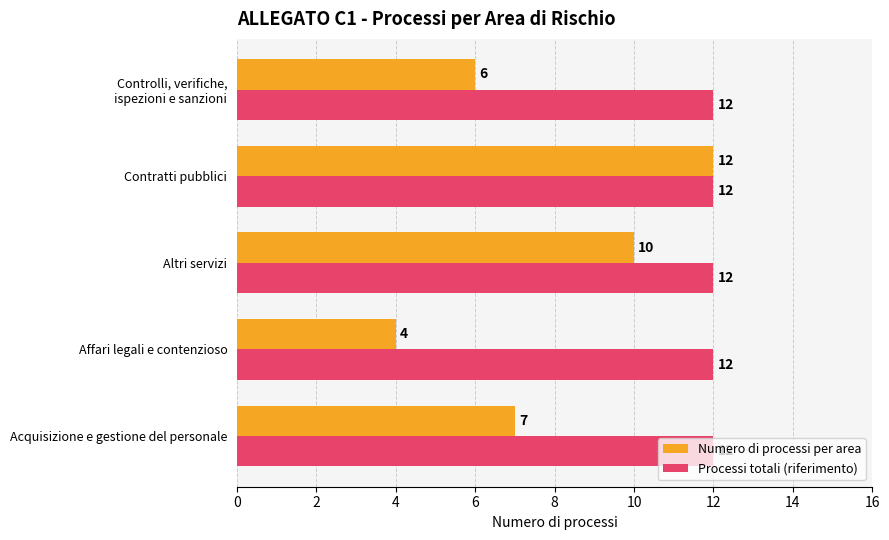

Which category has the highest value in the Numero di processi per area series?

Contratti pubblici